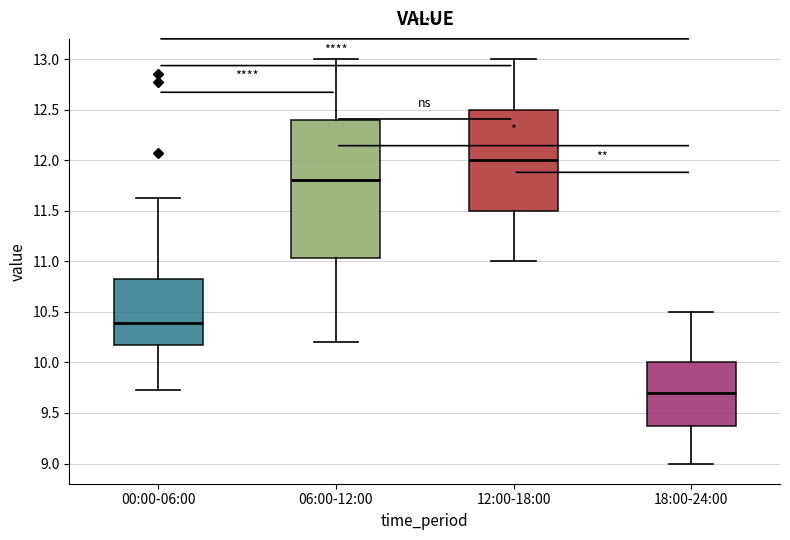

Comparing the boxes themselves (not the whiskers), which one is the tallest?

06:00-12:00